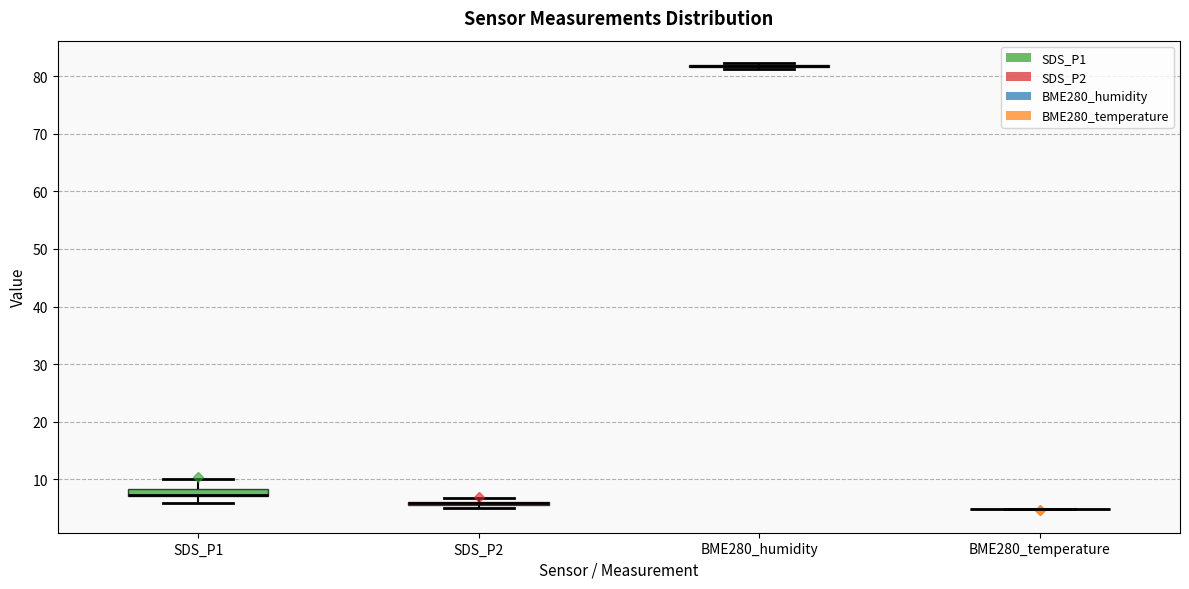

Where does the lower whisker of the box for SDS_P1 end on the y-axis? The values are not printed on the chart, so give them approximately, as read against the axis.

6